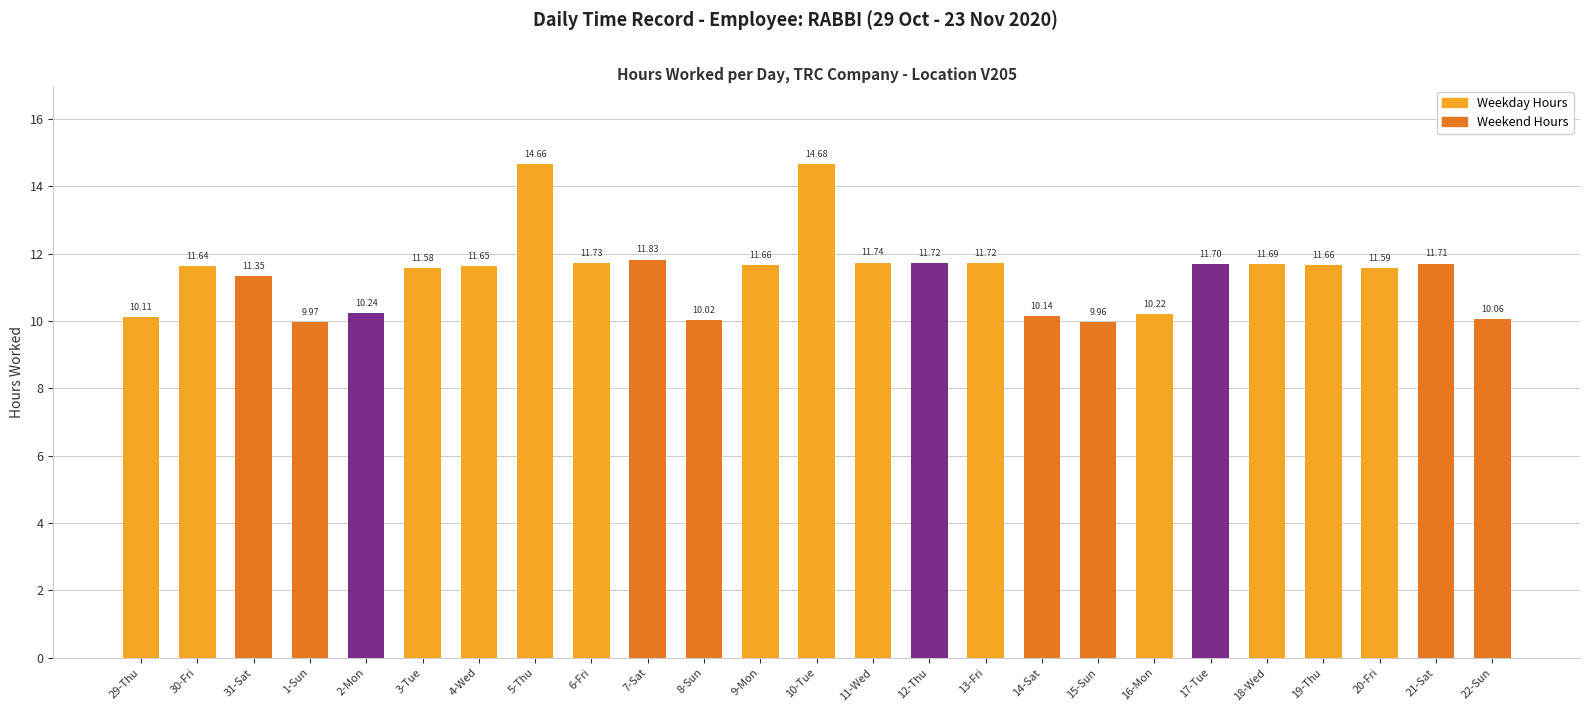

Between 5-Thu and 11-Wed, which is larger?

5-Thu